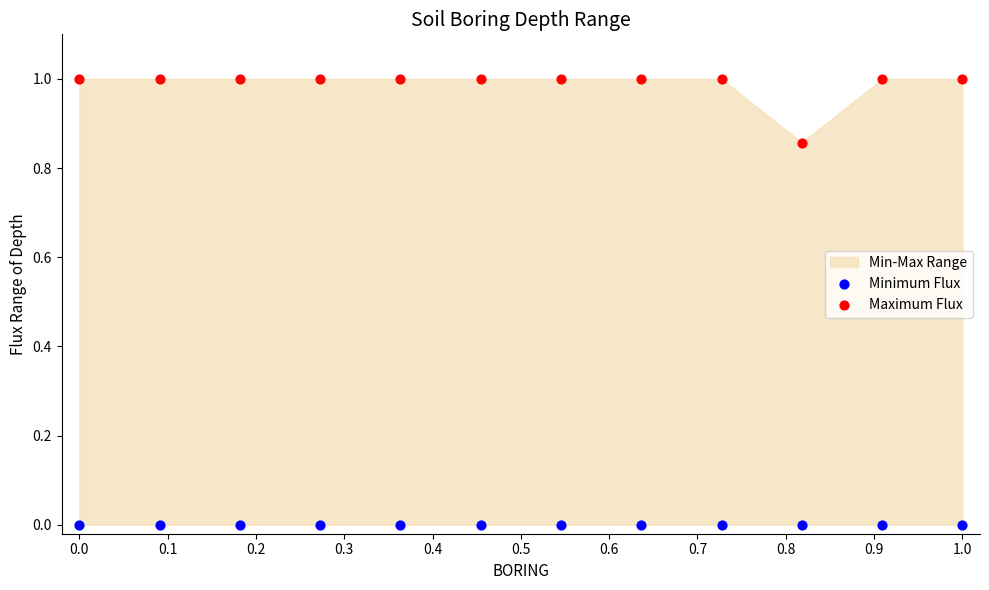

Which series contains the lowest Y value?

Minimum Flux